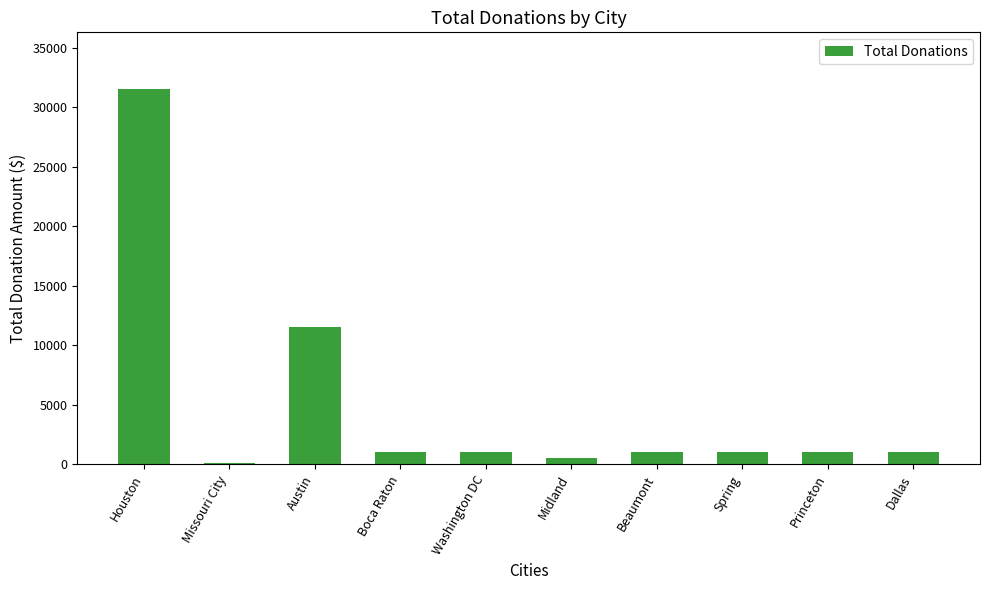

How many distinct data groups are displayed?

1